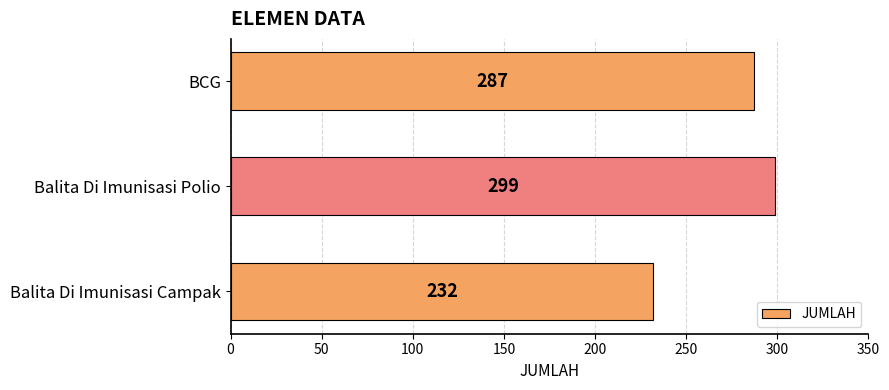

What is the minimum value shown in the chart?

232